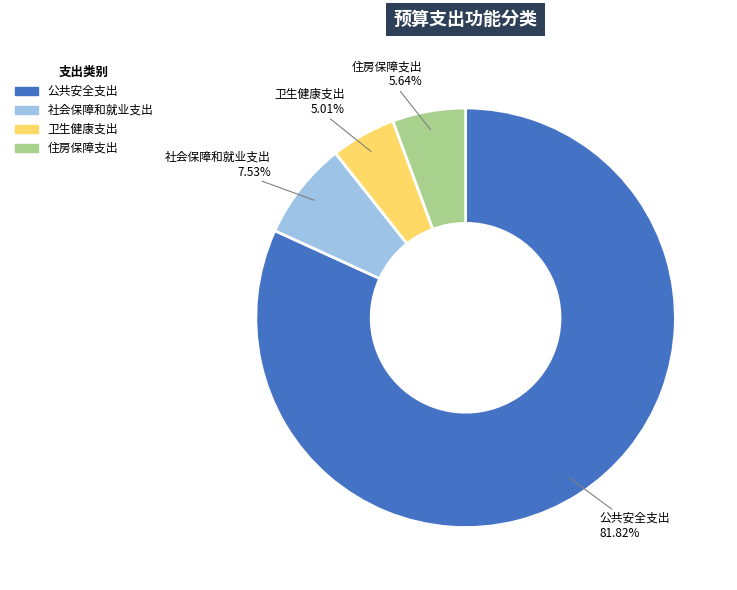

What percentage is the 住房保障支出 slice, to the nearest percent?

6%